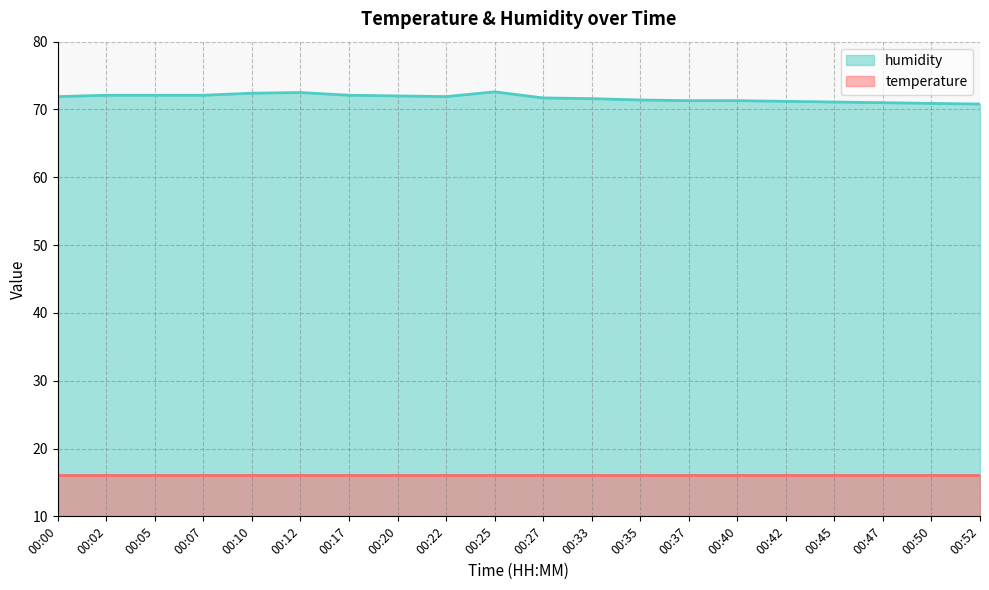

Reading left to right, what are all the values shown in this chart?

71.9	72.1	72.1	72.1	72.4	72.5	72.1	72.0	71.9	72.6	71.7	71.6	71.4	71.3	71.3	71.2	71.1	71.0	70.9	70.8